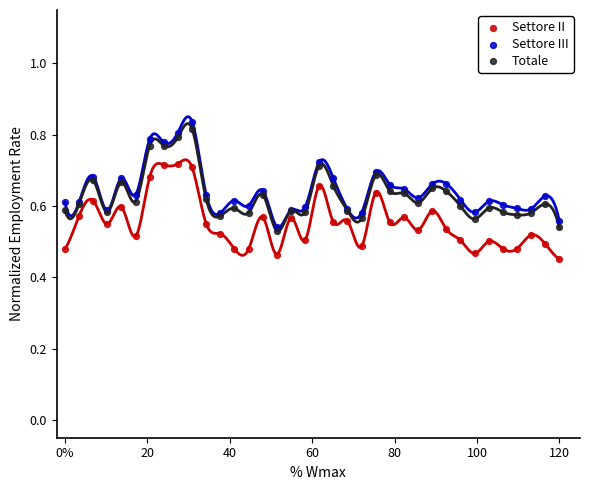

What are all the series names shown in the legend?

Settore II, Settore III, Totale